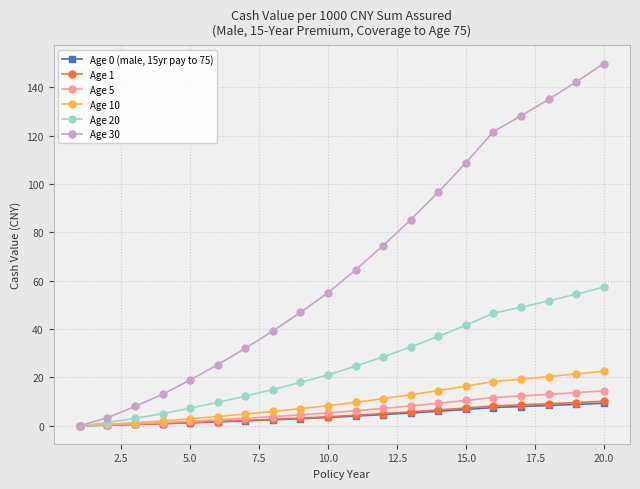

What is the value of the Age 5 point at the 12th from the left?

7.1